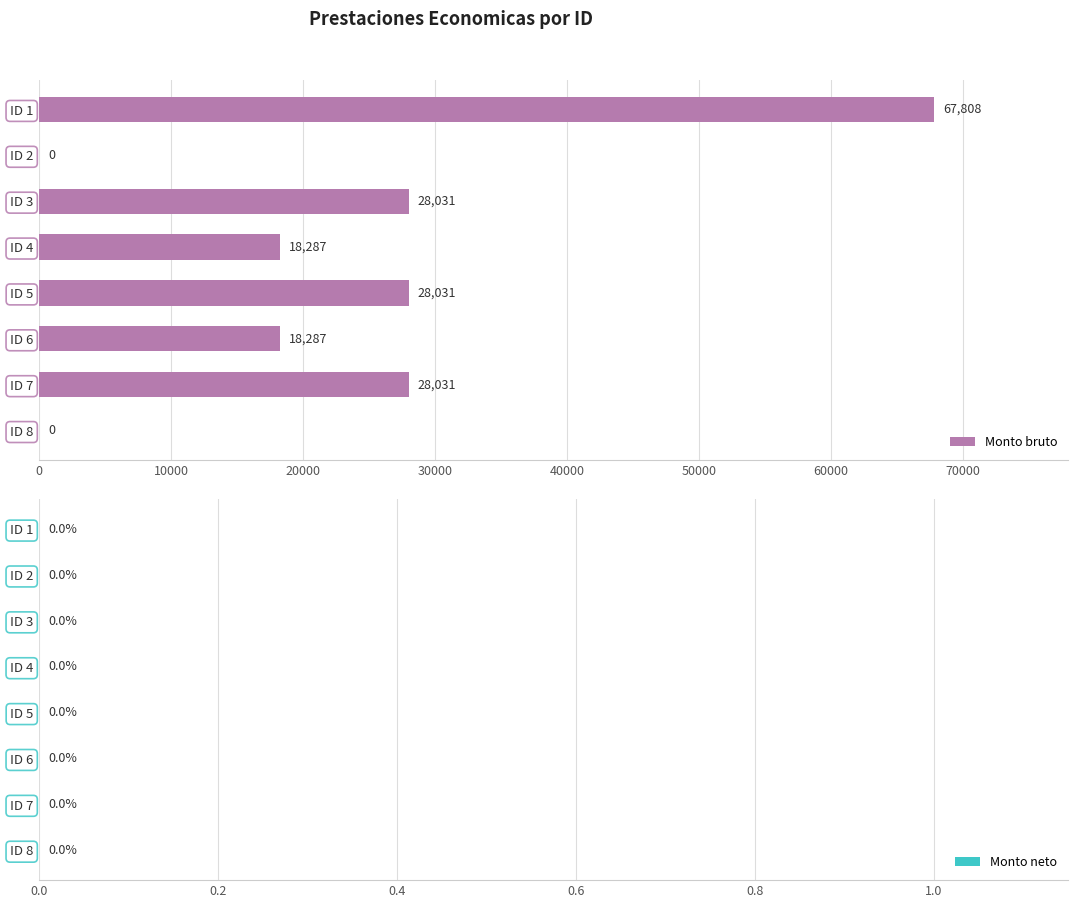

Is it true that the value at ID 3 is 17802?

False